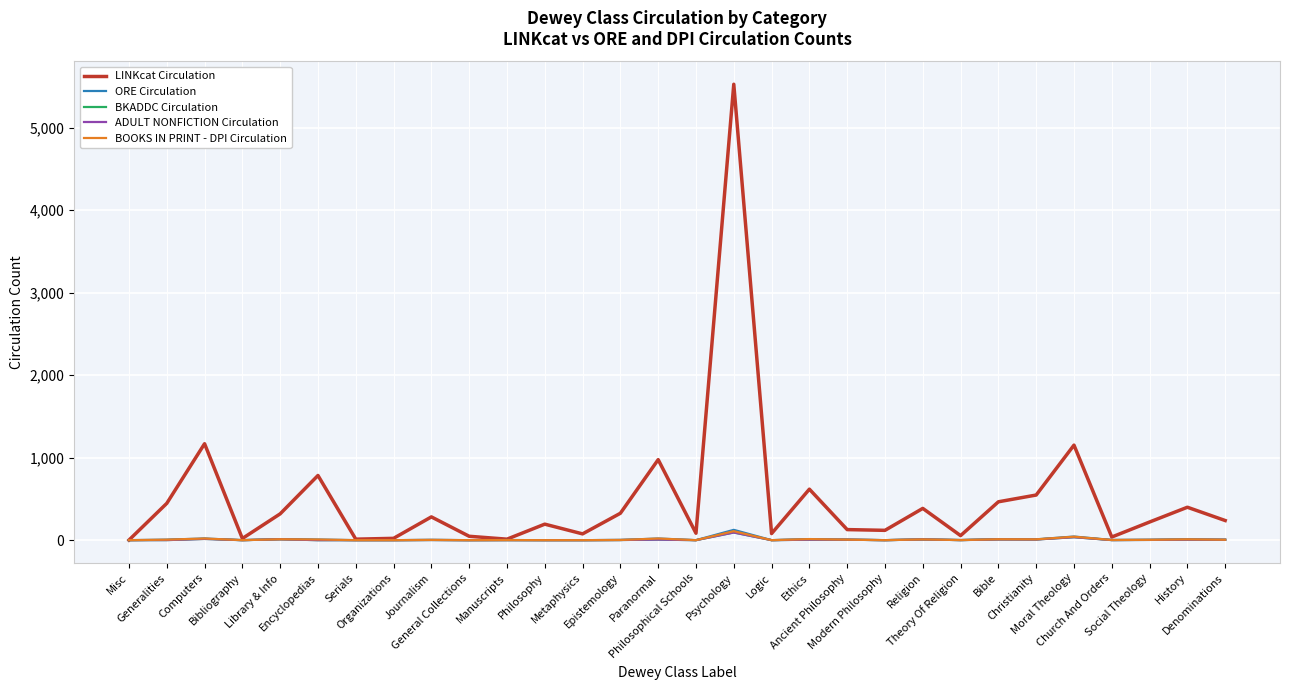

Is this an area chart (filled region under the line)?

No